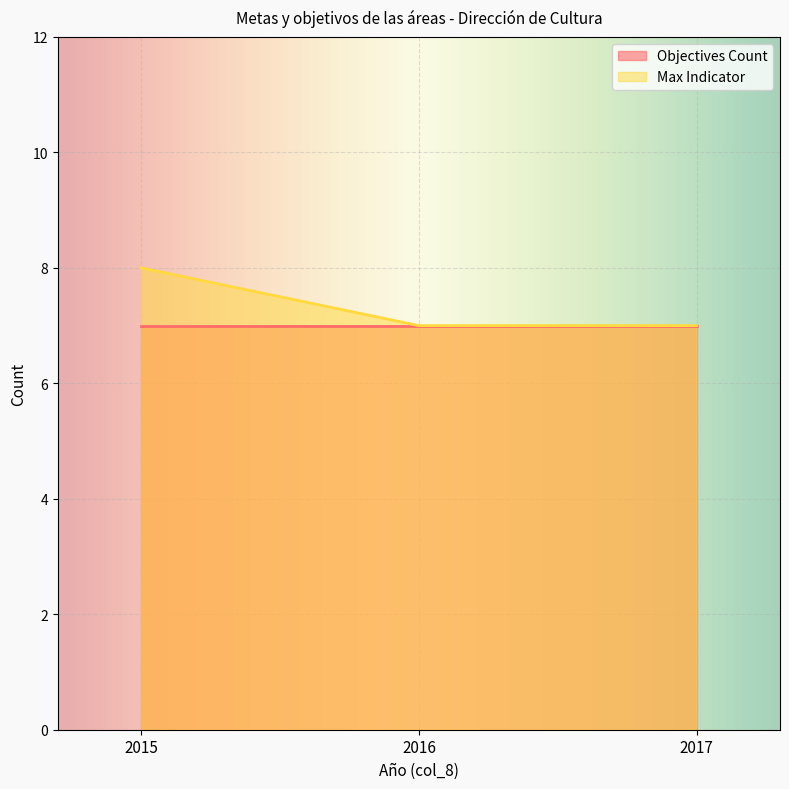

What is the average value?

7